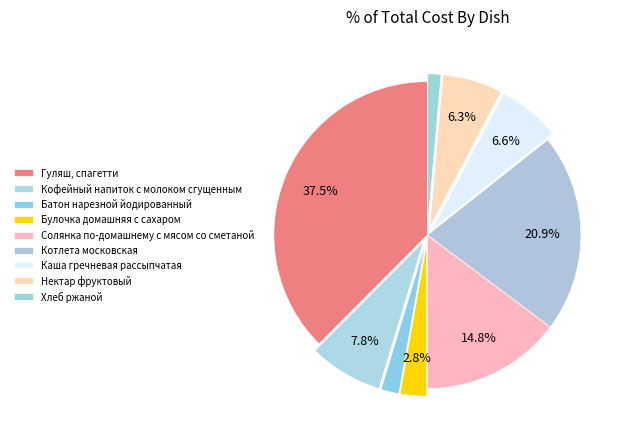

To the nearest percent, what is the difference between the Каша гречневая рассыпчатая and Гуляш, спагетти slice percentages?

31%